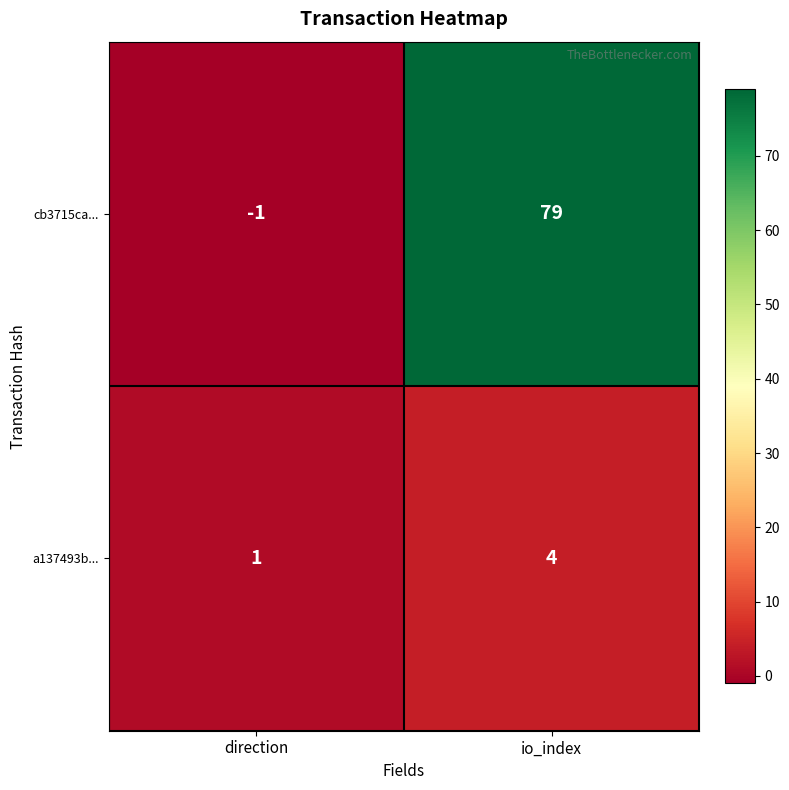

Which series changed the most between direction and io_index?

cb3715ca...